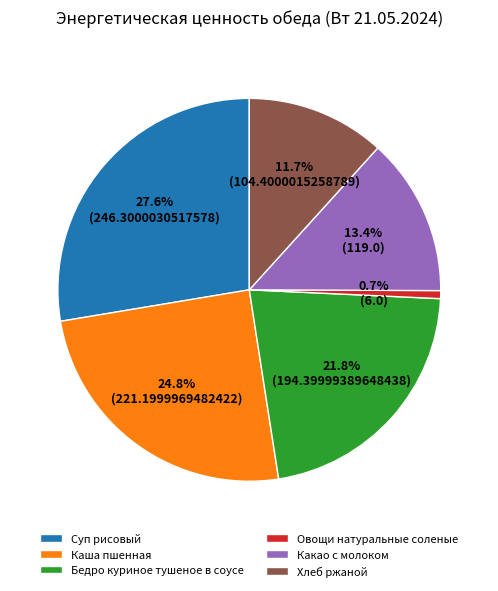

Rank the categories by value from lowest to highest.

Овощи натуральные соленые, Хлеб ржаной, Какао с молоком, Бедро куриное тушеное в соусе, Каша пшенная, Суп рисовый